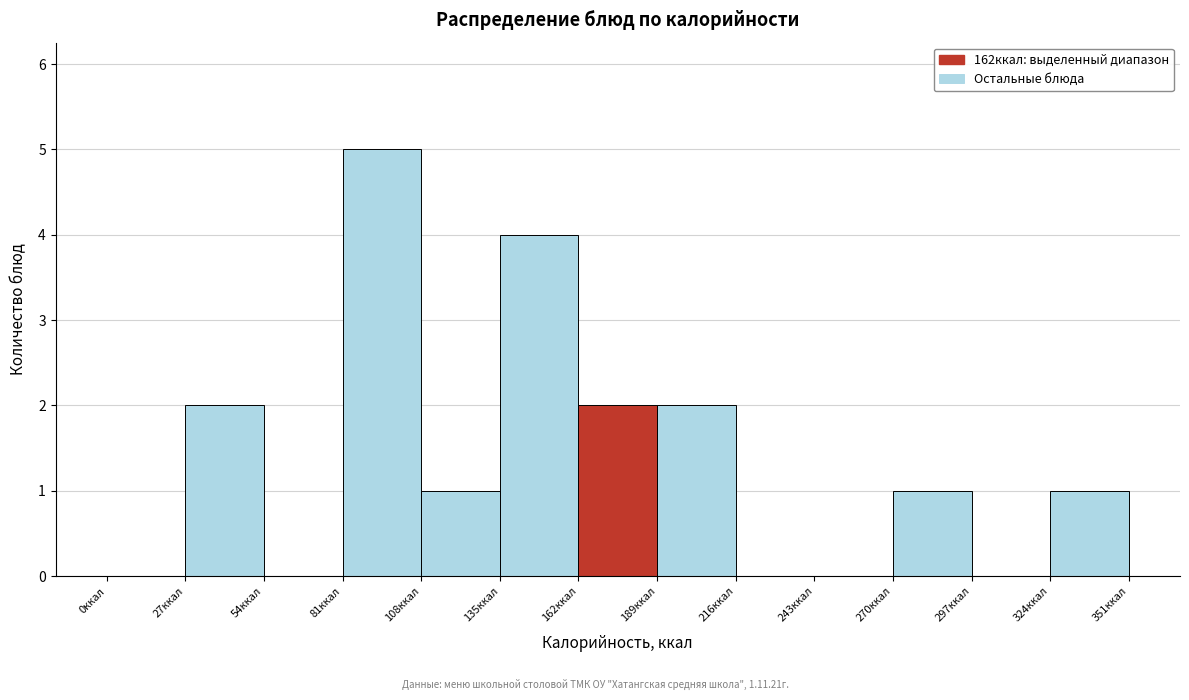

How tall is the bar that spans 135 to 162 on the x-axis? Neither the bar edges nor the heights are printed on the chart, so give them approximately, as read against the axes.

4